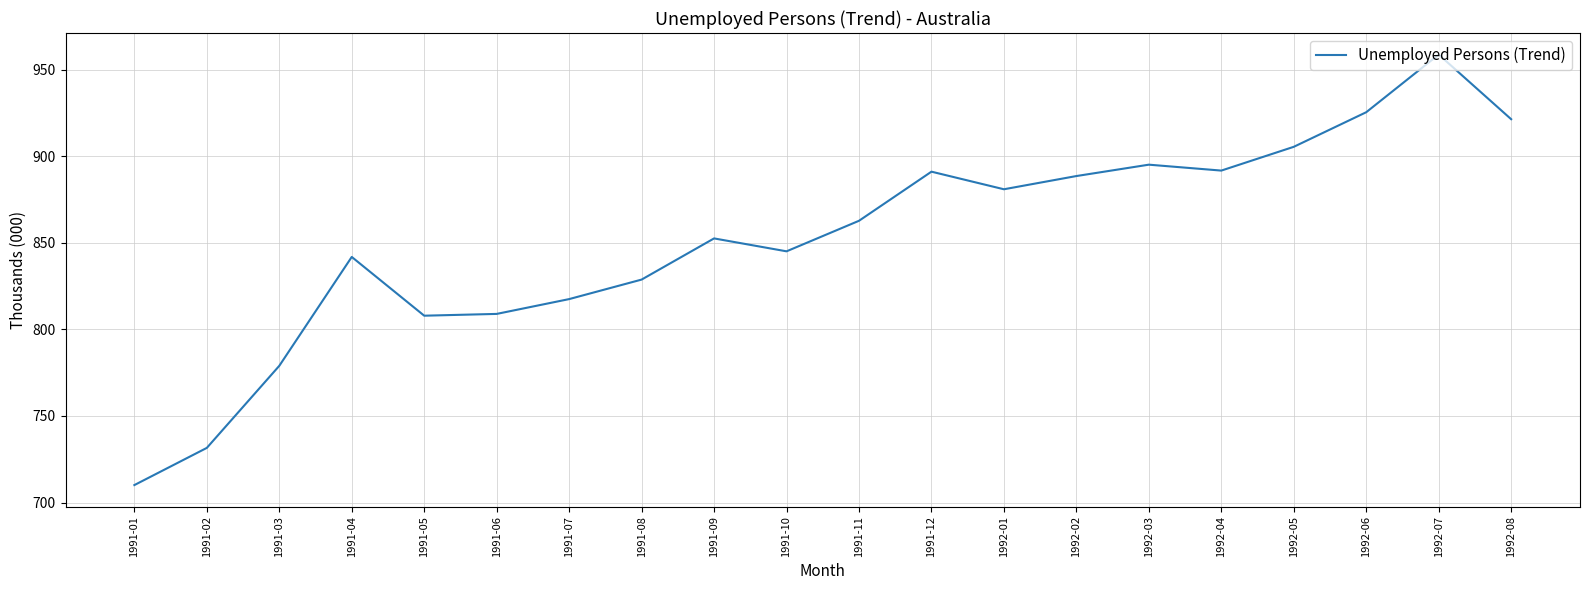

Which category has the highest value across all series?

1992-07